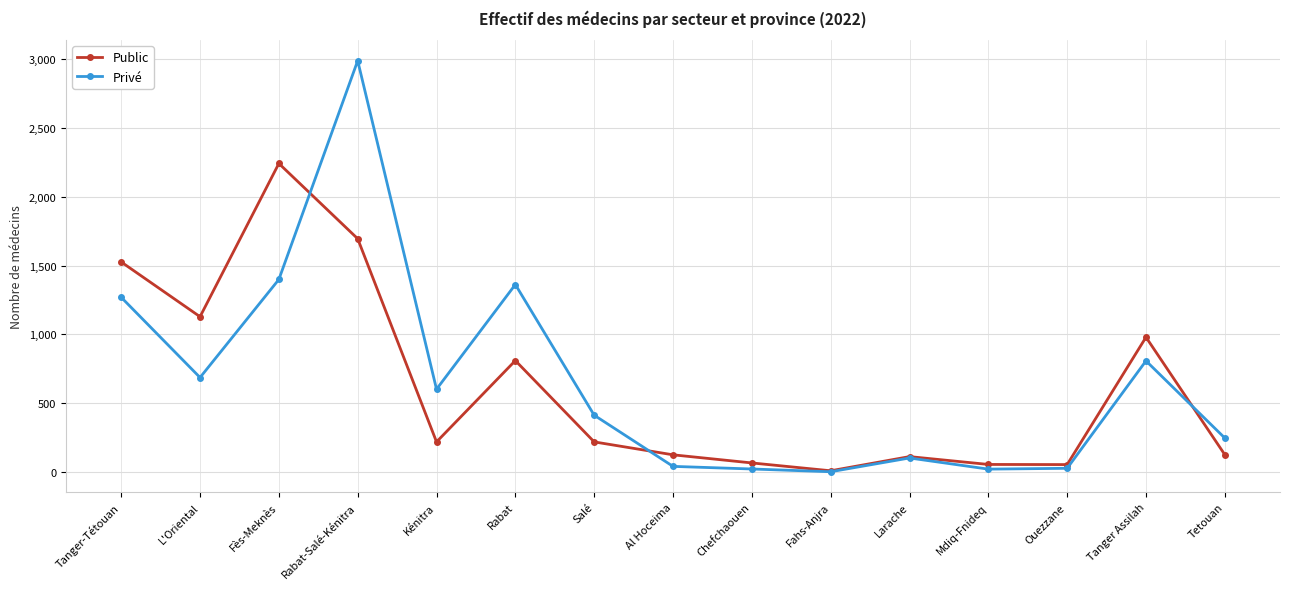

Is it true that Privé equals 2 at Fahs-Anjra?

True